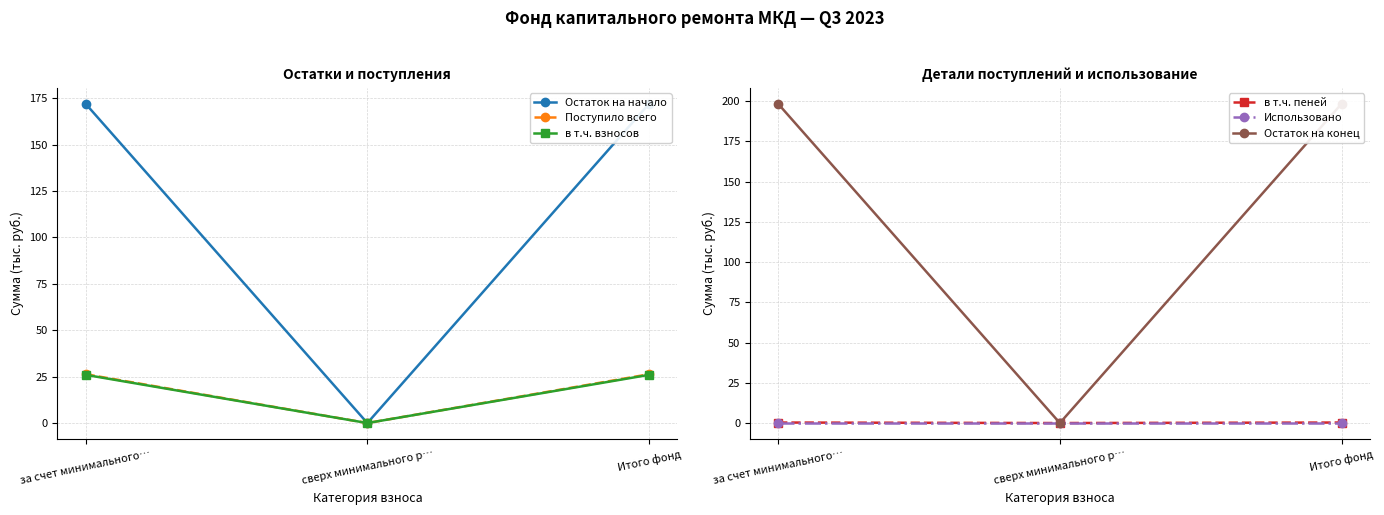

What is the label of the 3rd point from the right?

за счет минимального…